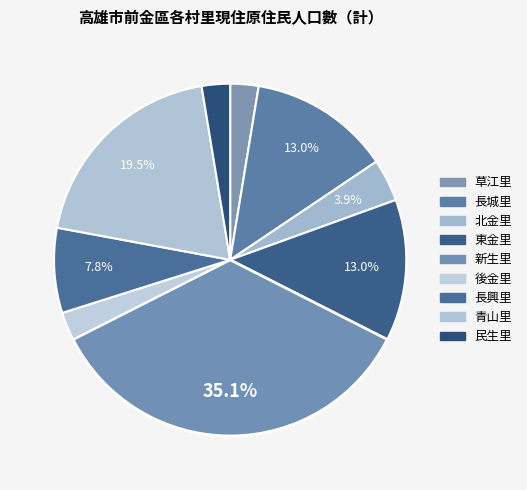

Is 民生里 the majority of the pie?

No